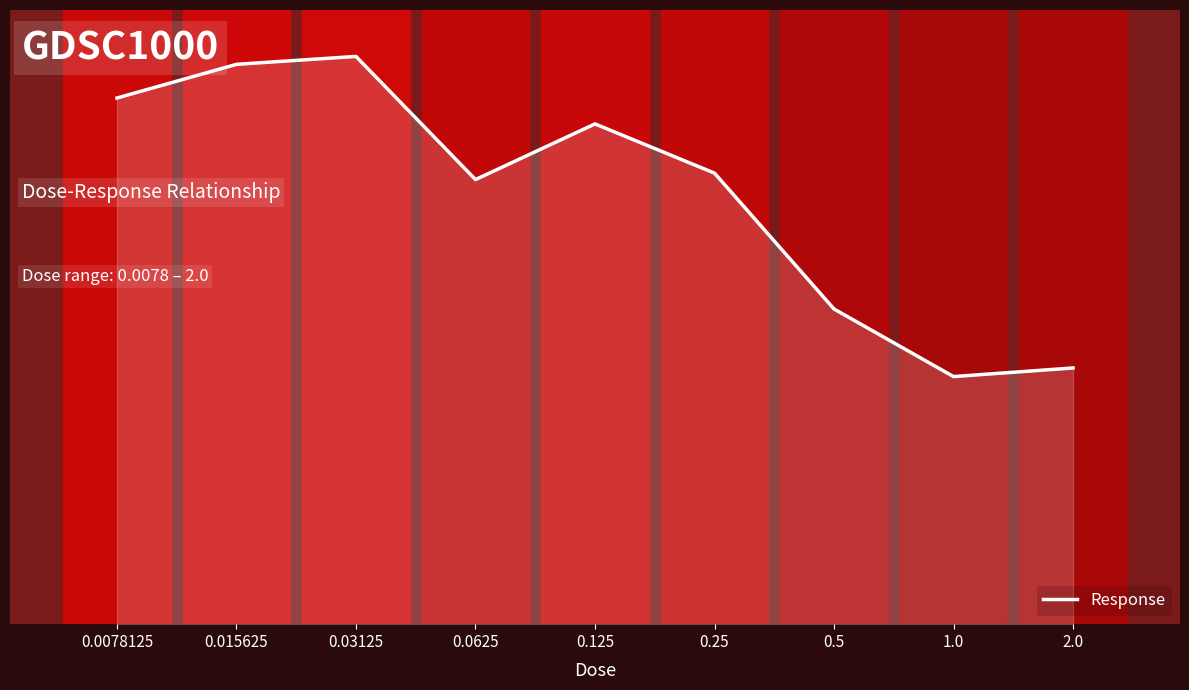

Does the chart have visible grid lines?

No